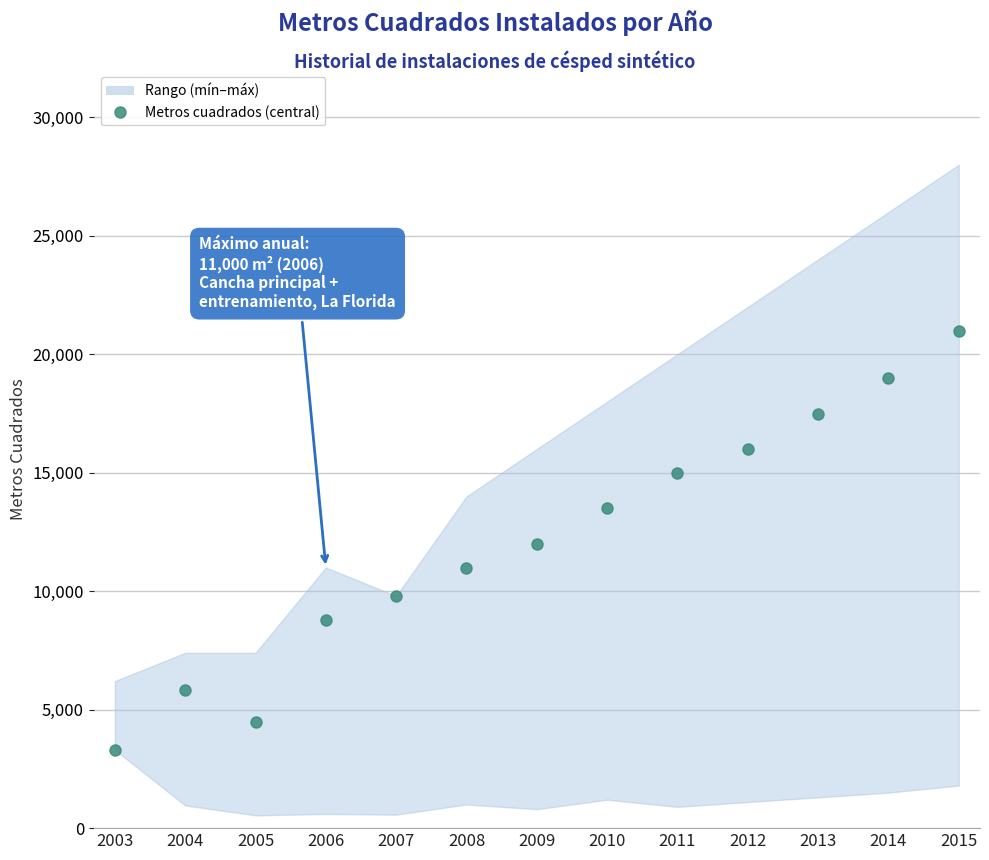

At which category does the data reach its first local peak?

2004